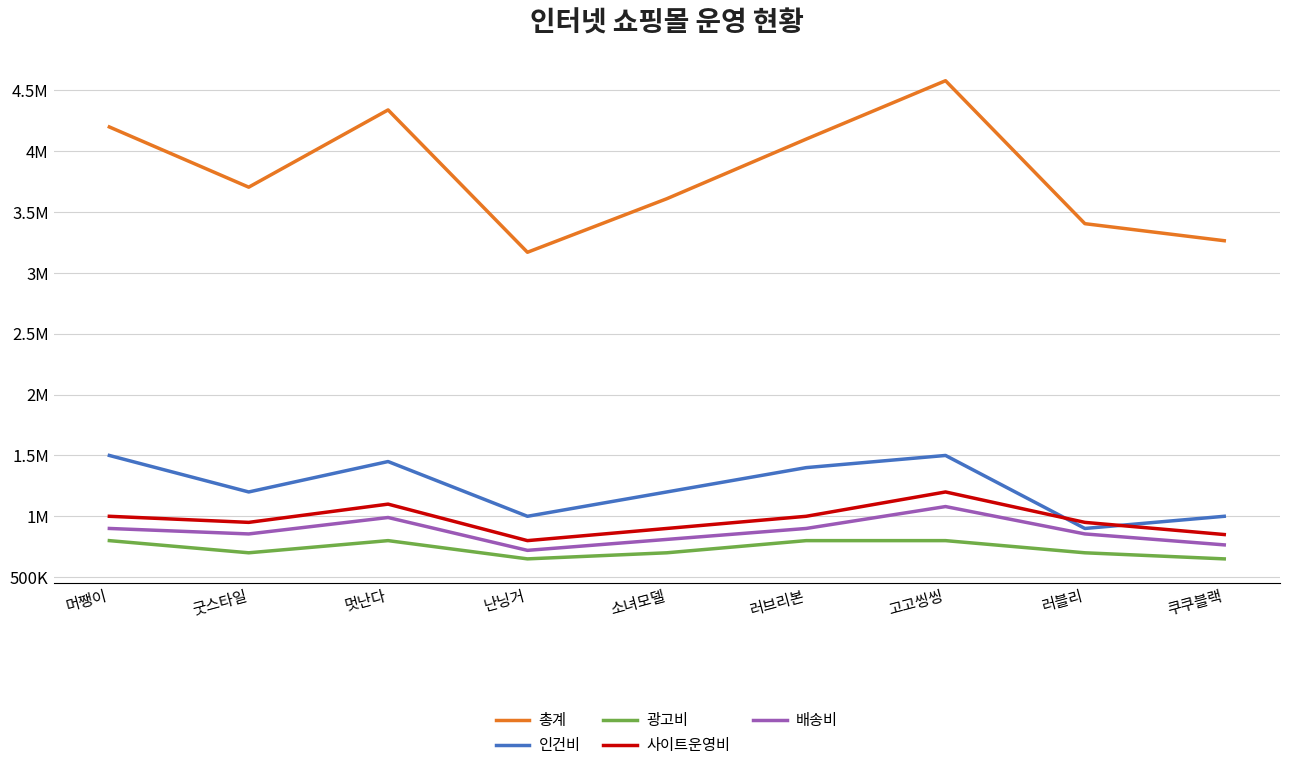

True or false: 배송비 and 총계 cross at least once.

False